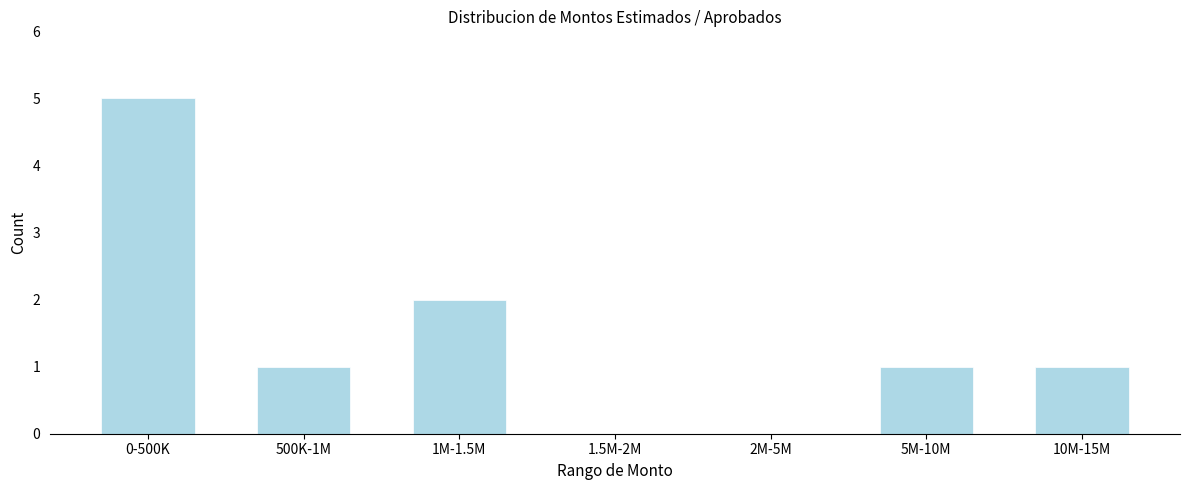

Reading left to right, list all the values displayed in this chart.

0-500K=5	500K-1M=1	1M-1.5M=2	1.5M-2M=0	2M-5M=0	5M-10M=1	10M-15M=1